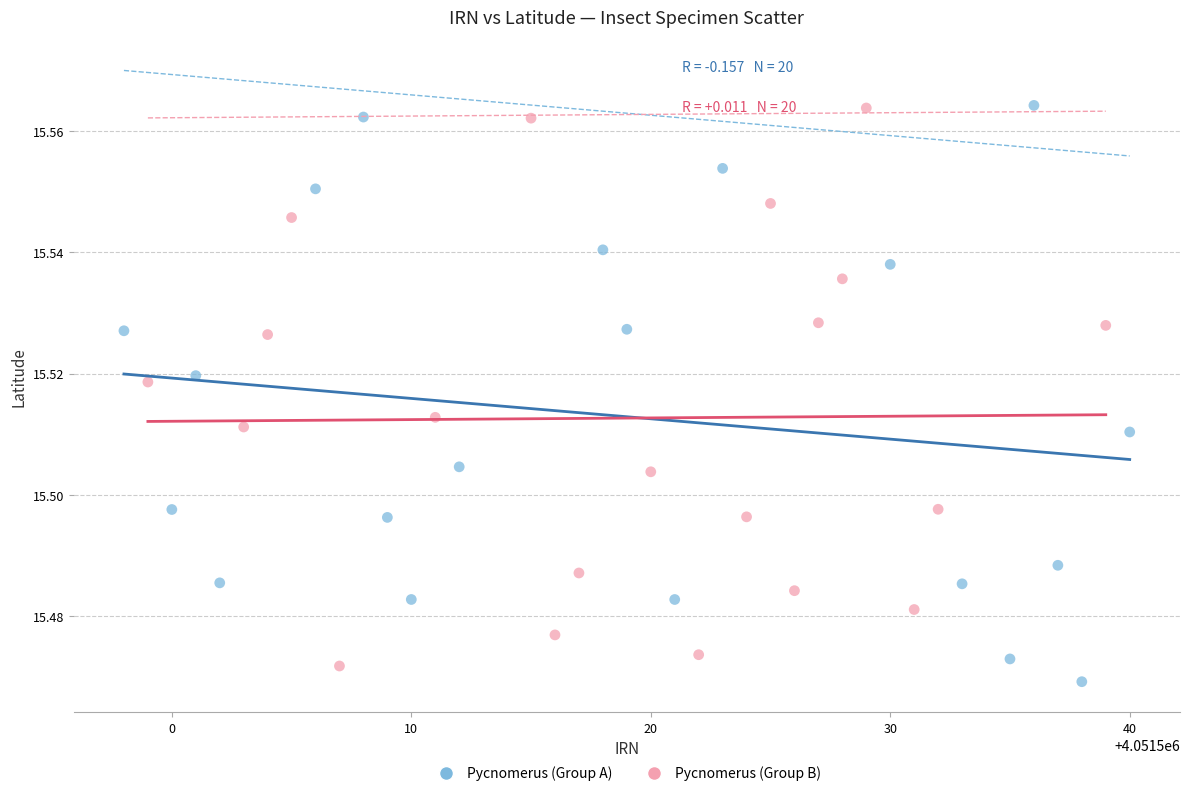

What are all the series names shown in the legend?

Pycnomerus (Group A), Pycnomerus (Group B)